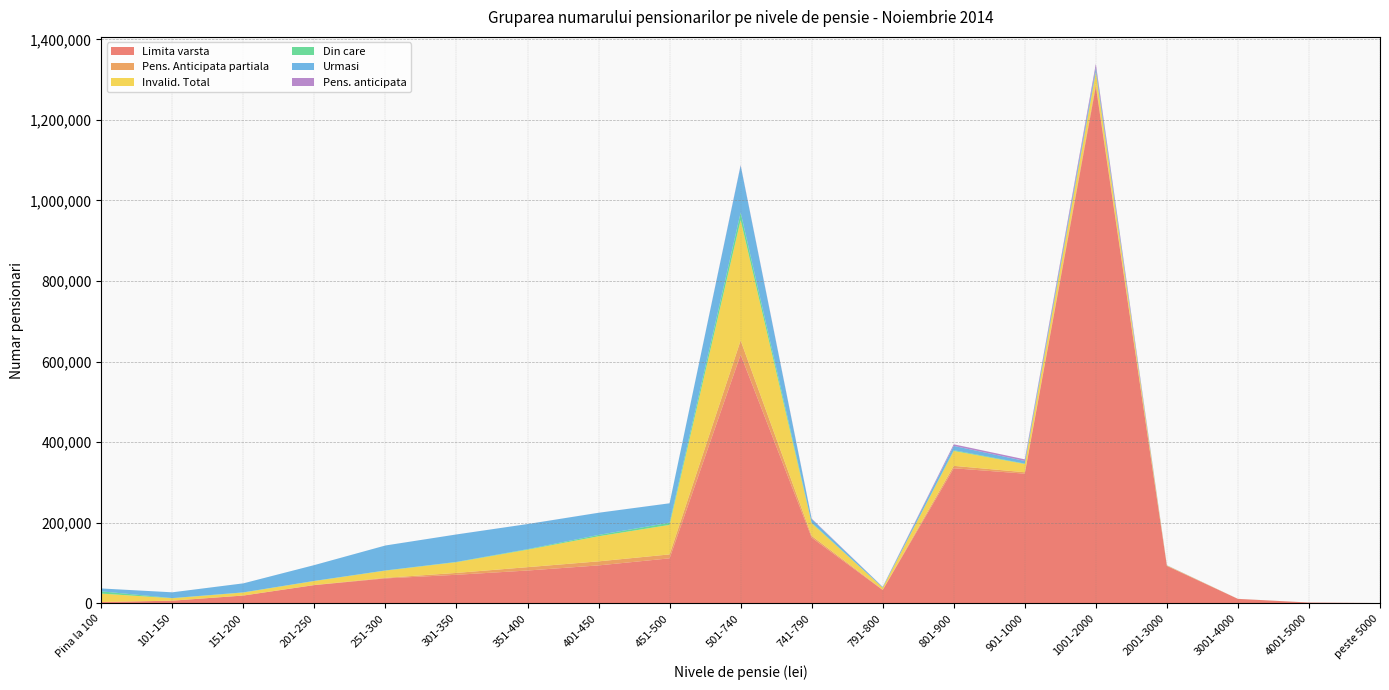

Reading left to right, transcribe all the data shown in this chart.

Limita varsta: Pina la 100=3324	101-150=6734	151-200=19445	201-250=45371	251-300=62033	301-350=71004	351-400=81593	401-450=94305	451-500=111829	501-740=617337	741-790=163245	791-800=33177	801-900=335419	901-1000=321996	1001-2000=1282986	2001-3000=93014	3001-4000=11147	4001-5000=2127	peste 5000=870
Pens. Anticipata partiala: Pina la 100=106	101-150=92	151-200=164	201-250=406	251-300=1429	301-350=4666	351-400=8338	401-450=10031	451-500=9790	501-740=35249	741-790=4431	791-800=808	801-900=5970	901-1000=3500	1001-2000=6595	2001-3000=395	3001-4000=43	4001-5000=13	peste 5000=3
Invalid. Total: Pina la 100=20888	101-150=5965	151-200=7381	201-250=9725	251-300=17846	301-350=26620	351-400=43348	401-450=62249	451-500=73240	501-740=298836	741-790=31299	791-800=5044	801-900=36983	901-1000=20524	1001-2000=28726	2001-3000=836	3001-4000=68	4001-5000=18	peste 5000=9
Din care: Pina la 100=5594	101-150=378	151-200=395	201-250=417	251-300=483	301-350=707	351-400=1394	401-450=3385	451-500=5450	501-740=18718	741-790=1520	791-800=246	801-900=1854	901-1000=1005	1001-2000=1554	2001-3000=45	3001-4000=3	4001-5000=1	peste 5000=2
Urmasi: Pina la 100=7122	101-150=14312	151-200=22355	201-250=39195	251-300=61919	301-350=68104	351-400=62207	401-450=54948	451-500=48103	501-740=116530	741-790=8707	791-800=1447	801-900=10668	901-1000=6482	1001-2000=10008	2001-3000=243	3001-4000=18	4001-5000=5	peste 5000=1
Pens. anticipata: Pina la 100=15	101-150=13	151-200=14	201-250=15	251-300=17	301-350=47	351-400=50	401-450=48	451-500=51	501-740=1283	741-790=1263	791-800=320	801-900=3980	901-1000=4016	1001-2000=9257	2001-3000=250	3001-4000=20	4001-5000=3	peste 5000=2